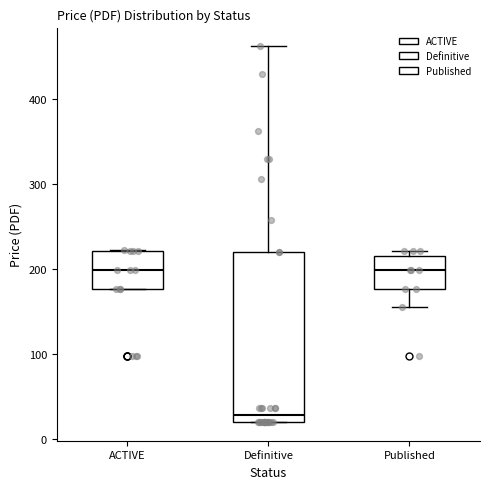

Reading left to right, read every box against the y-axis: the position of its median line, the range the box covers, and the ends of its whiskers. The values are not printed on the chart, so give them approximately, as read against the axis.

ACTIVE: median 200, box 180 to 220, whiskers 180 to 220
Definitive: median 30, box 20 to 220, whiskers 20 to 460
Published: median 200, box 180 to 220, whiskers 160 to 220 (just above the box's upper edge)